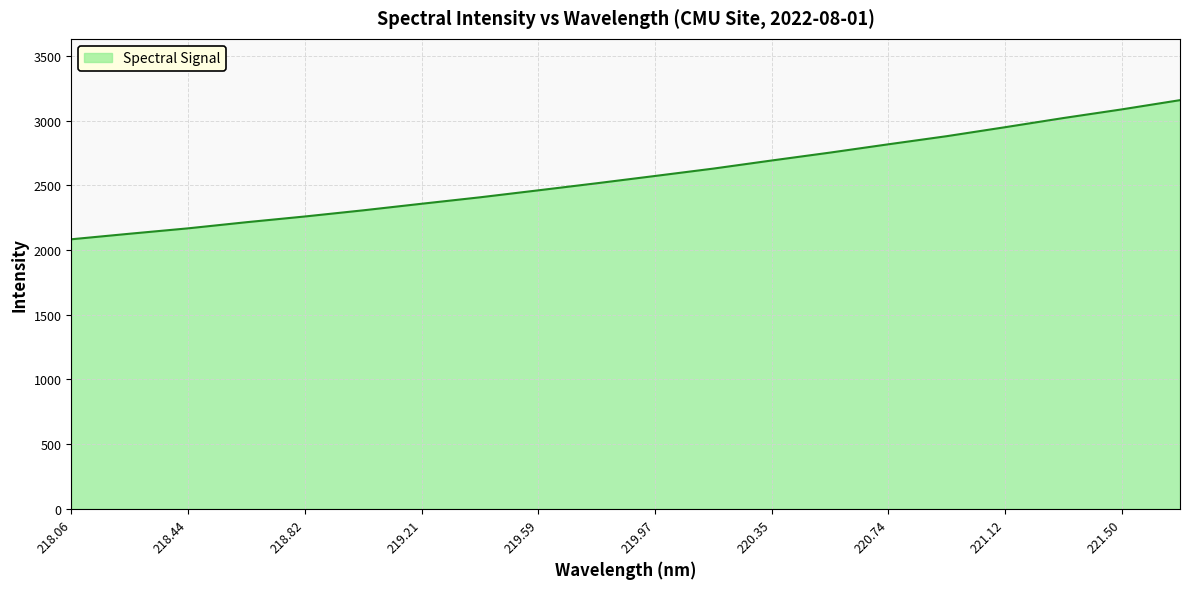

What is the average value?

2573.6